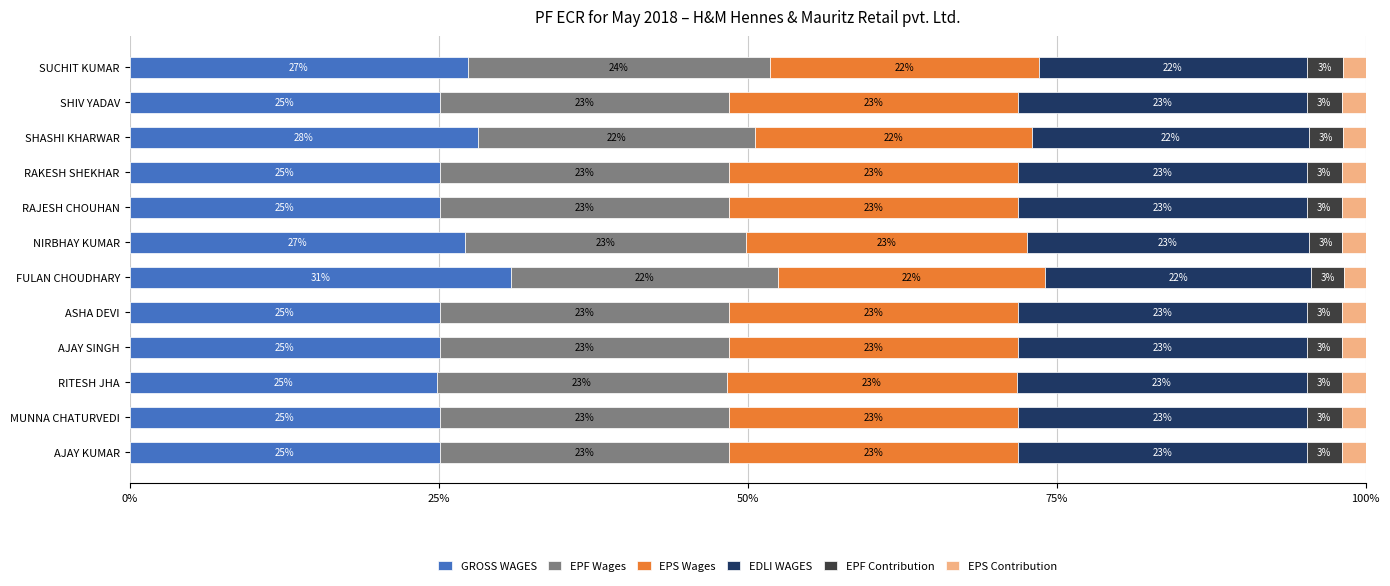

What is the difference between the second highest and minimum values in the GROSS WAGES series?

3.3